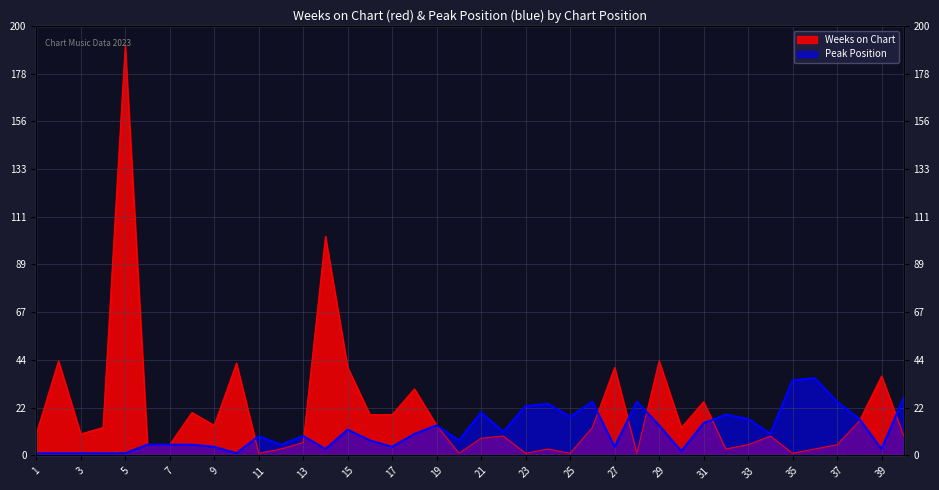

How many values in the Peak Position series are below 10?

20